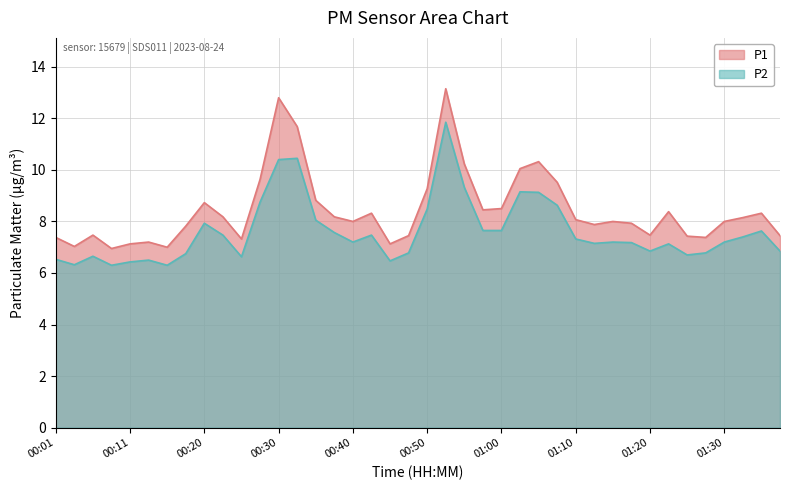

How many values in the P1 series exceed 8?

20